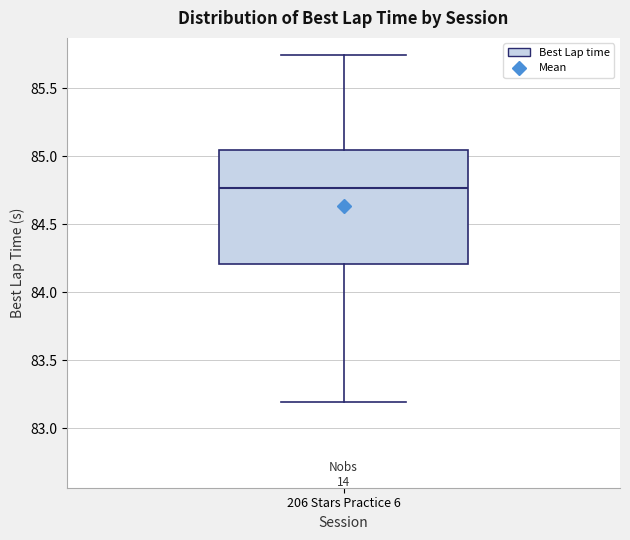

Where does the lower whisker of the box for 206 Stars Practice 6 end on the y-axis? The values are not printed on the chart, so give them approximately, as read against the axis.

83.20